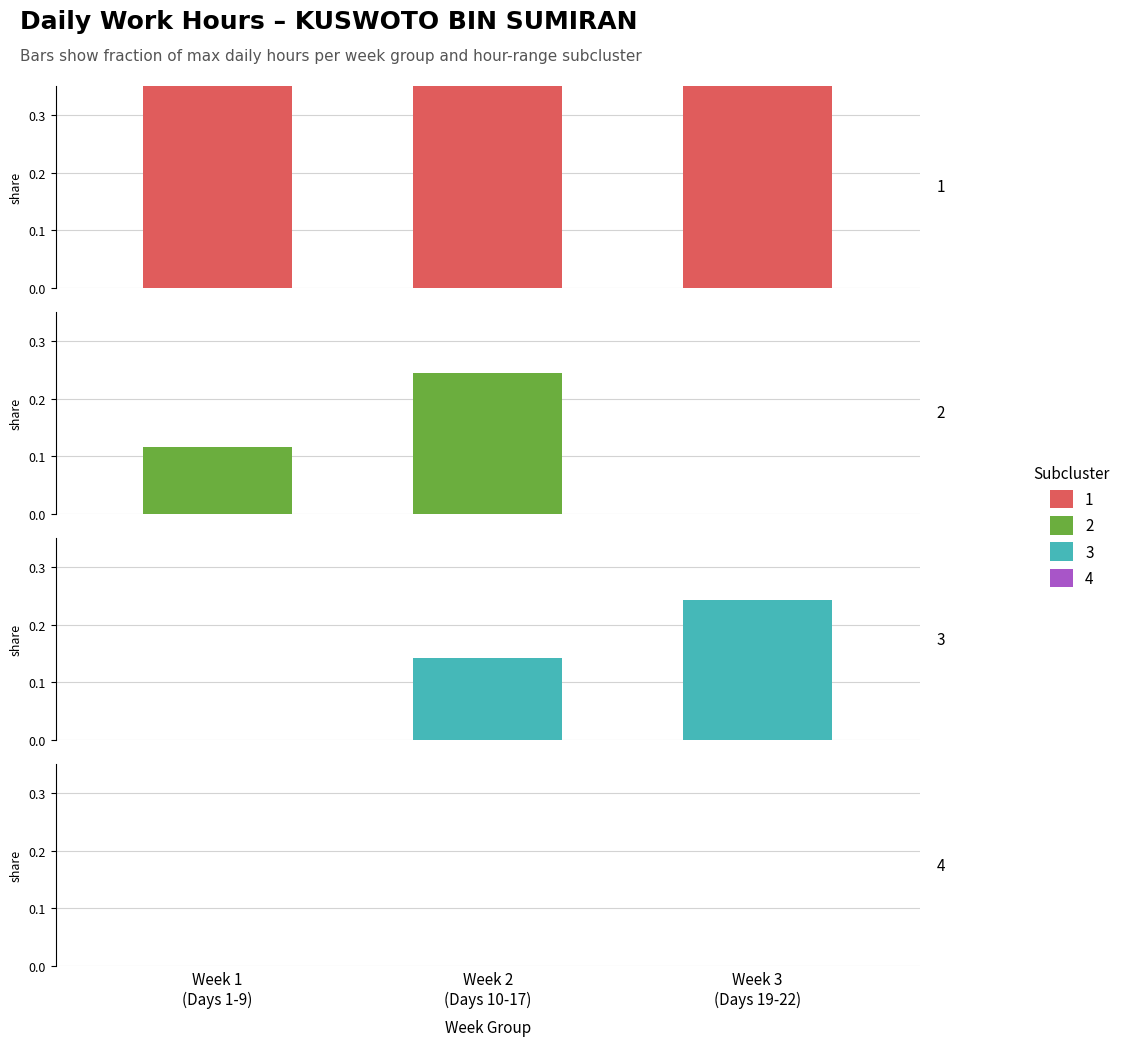

At how many categories does at least one series exceed 0?

3